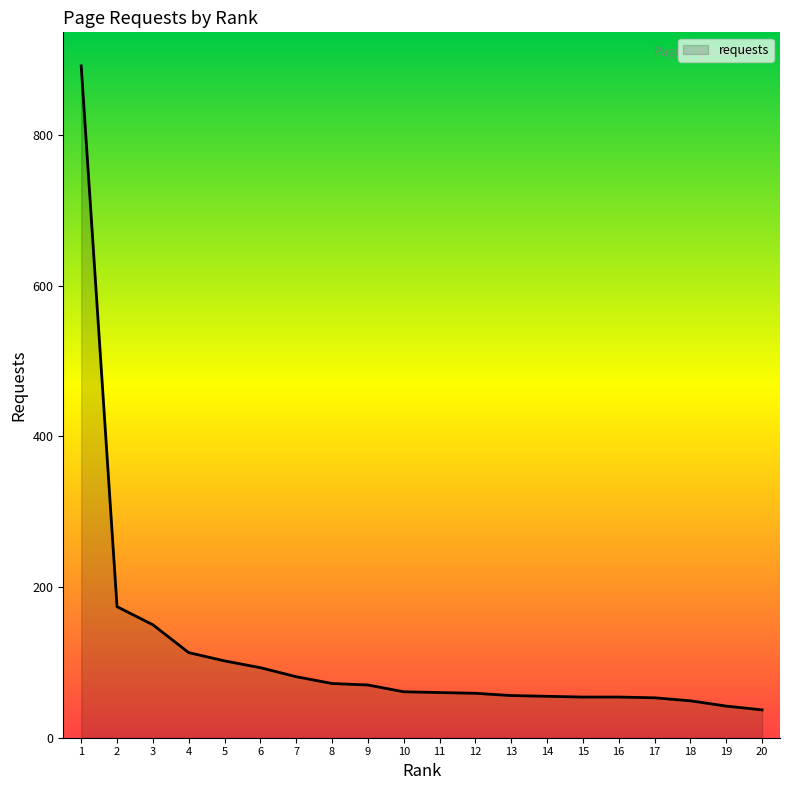

The value at 6 is 93. True or false?

True